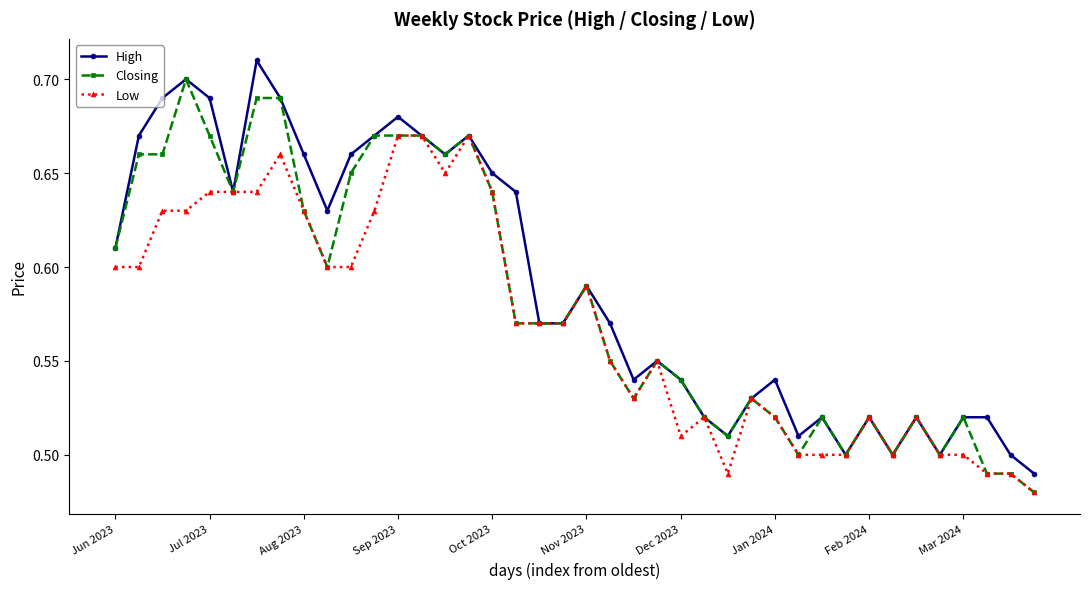

Count the Low values in the range 0 to 1.

40